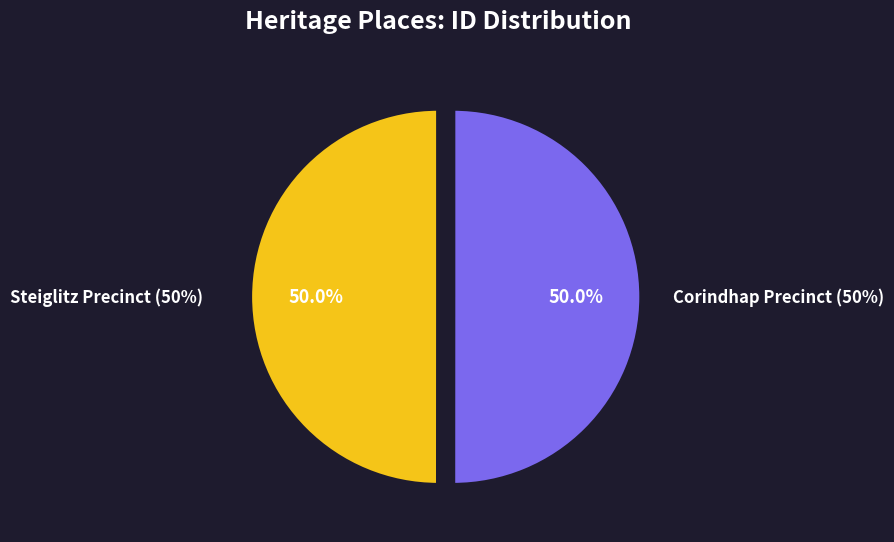

To the nearest percent, what percentage of the pie is Steiglitz Precinct?

50%